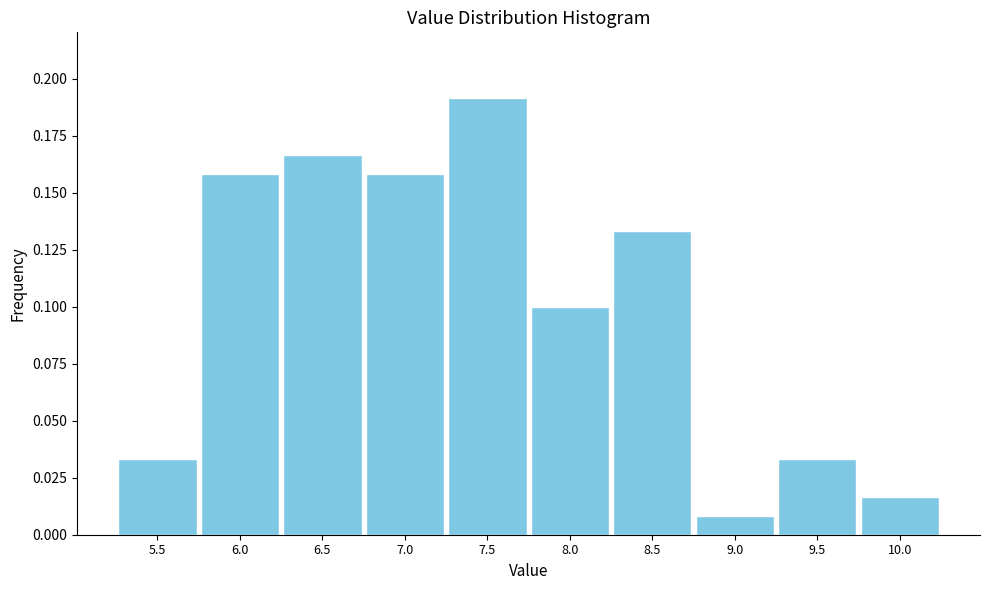

Where is the data nearest to the value 0?

9.0